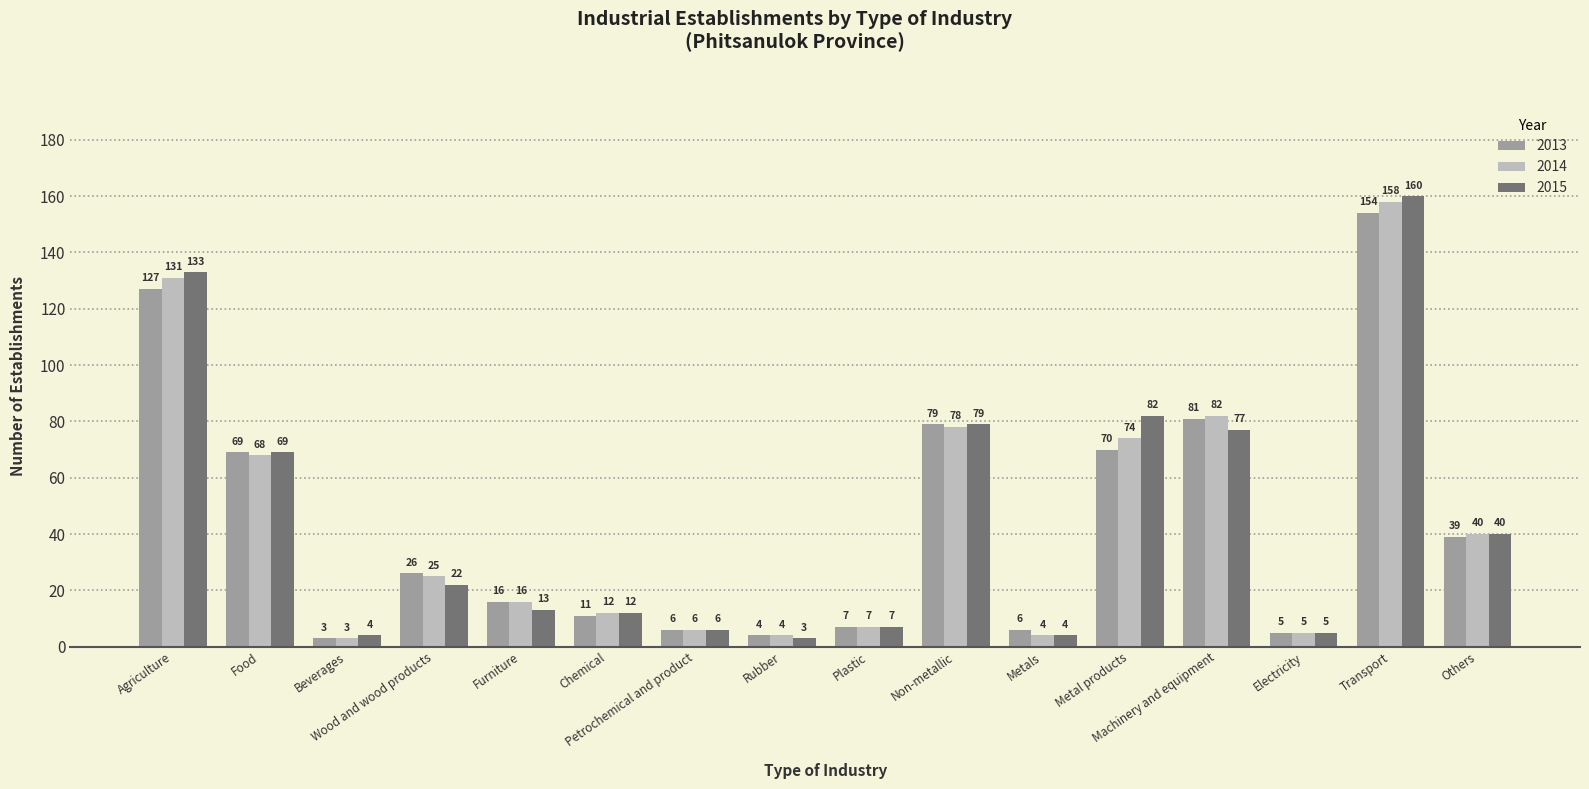

At which category is the sum across all series the highest?

Transport